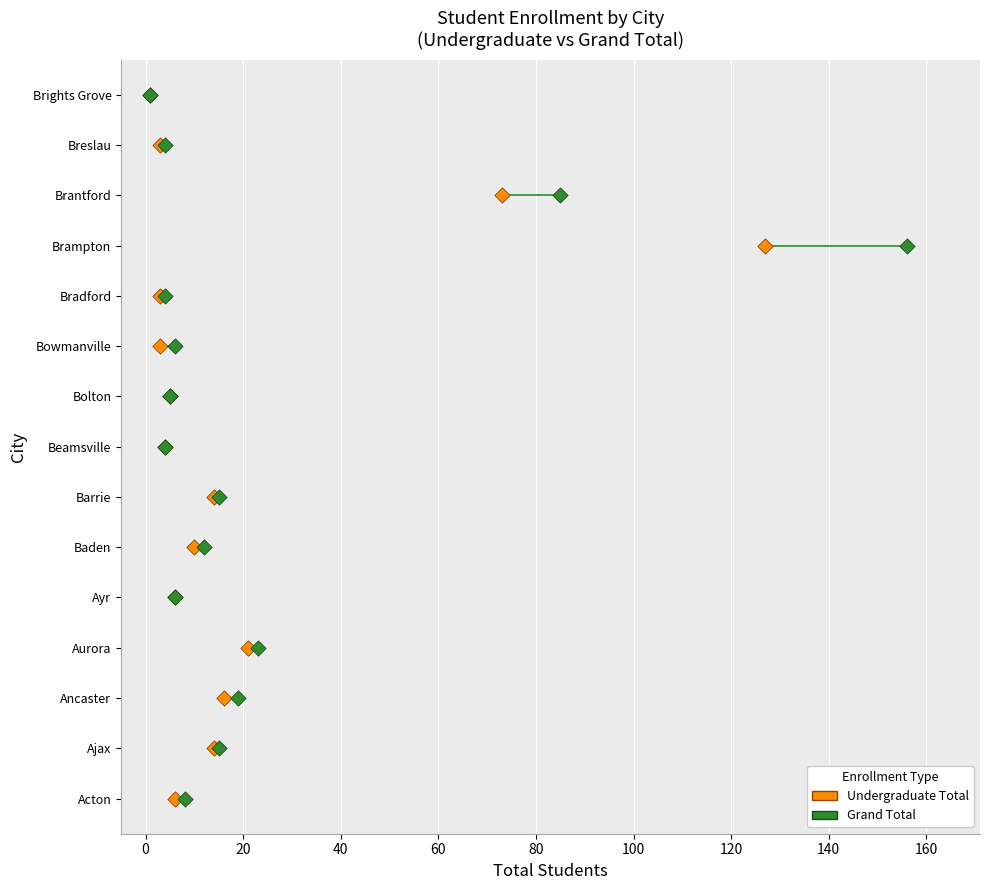

What are all the series names shown in the legend?

Undergraduate Total, Grand Total